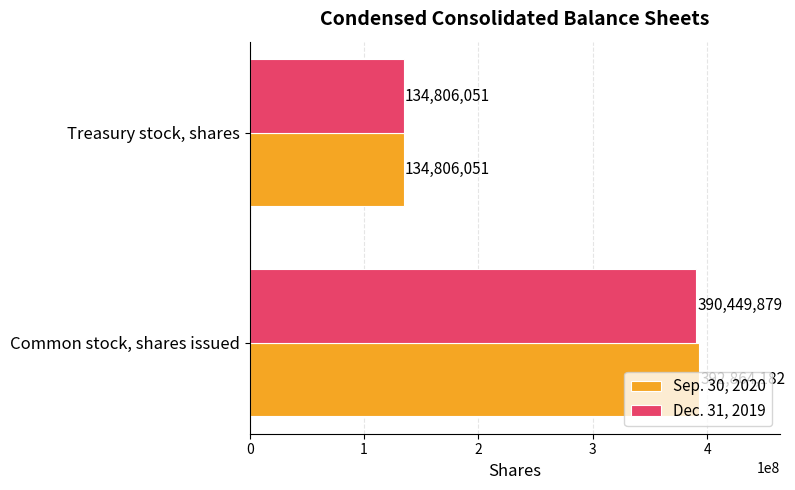

Rank the categories by Dec. 31, 2019 value from lowest to highest.

Treasury stock, shares, Common stock, shares issued